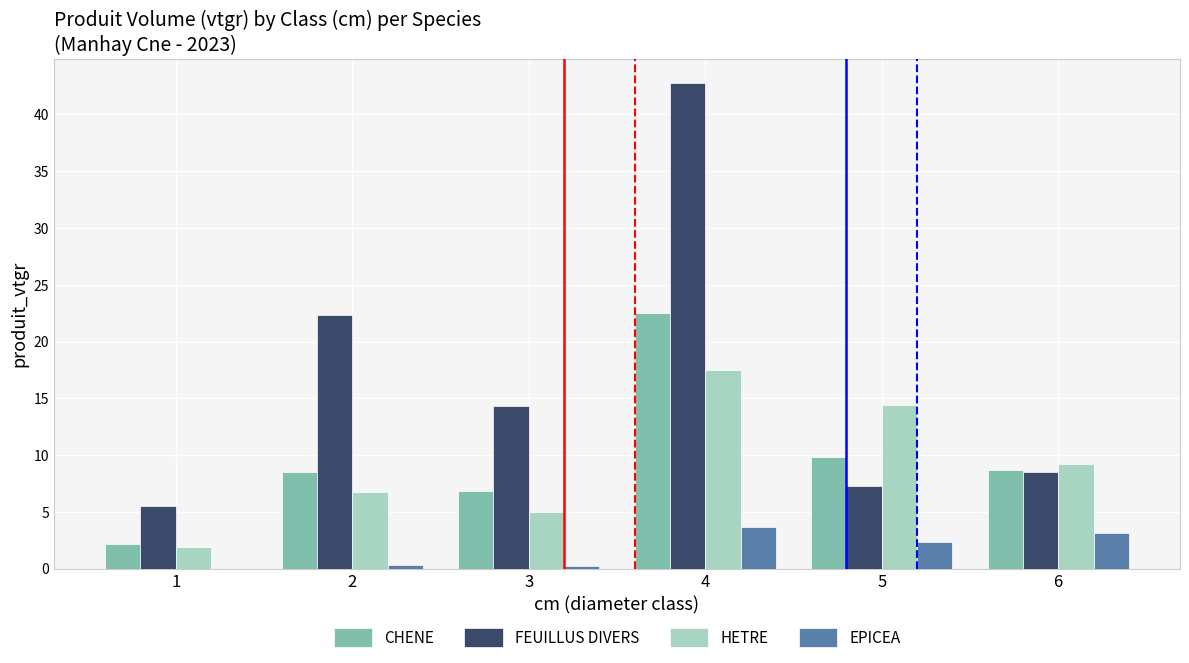

Reading left to right, extract all data points from this chart.

CHENE: 1=2.2	2=8.5	3=6.9	4=22.5	5=9.9	6=8.7
FEUILLUS DIVERS: 1=5.5	2=22.4	3=14.4	4=42.8	5=7.2	6=8.5
HETRE: 1=2.0	2=6.7	3=5.0	4=17.5	5=14.4	6=9.2
EPICEA: 1=0.0	2=0.3	3=0.3	4=3.7	5=2.3	6=3.1